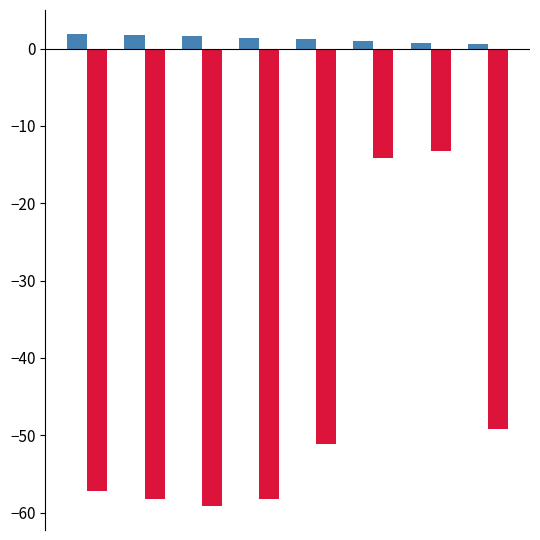

What is the minimum value shown in the chart?

-59.2